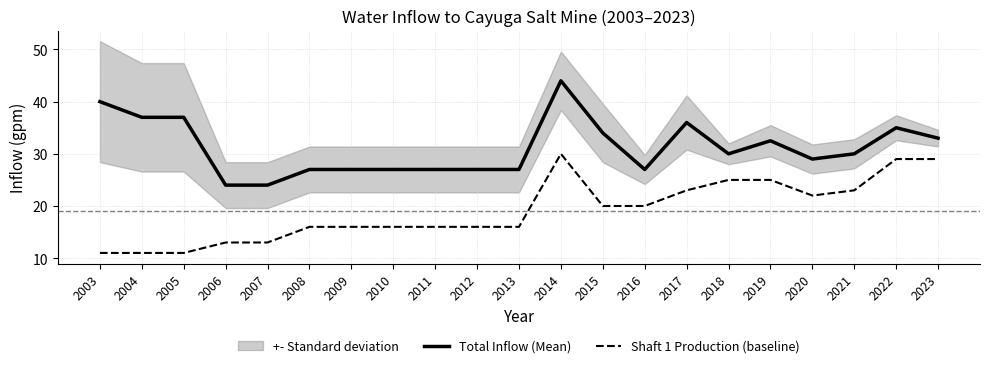

Which series has the largest range (max minus min)?

Total Inflow (Mean)